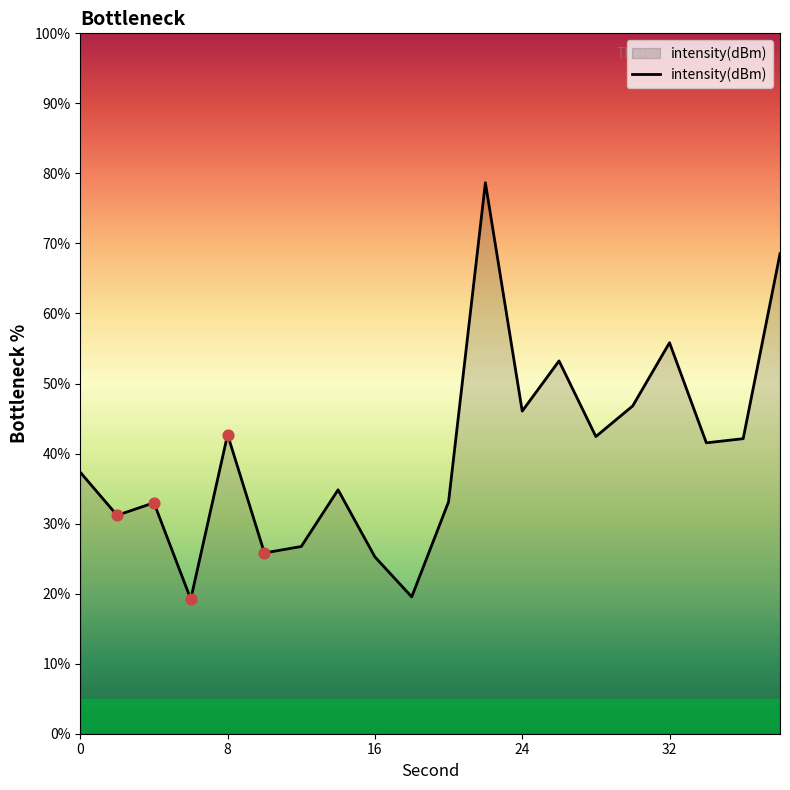

What is the maximum value shown in the chart?

78.7